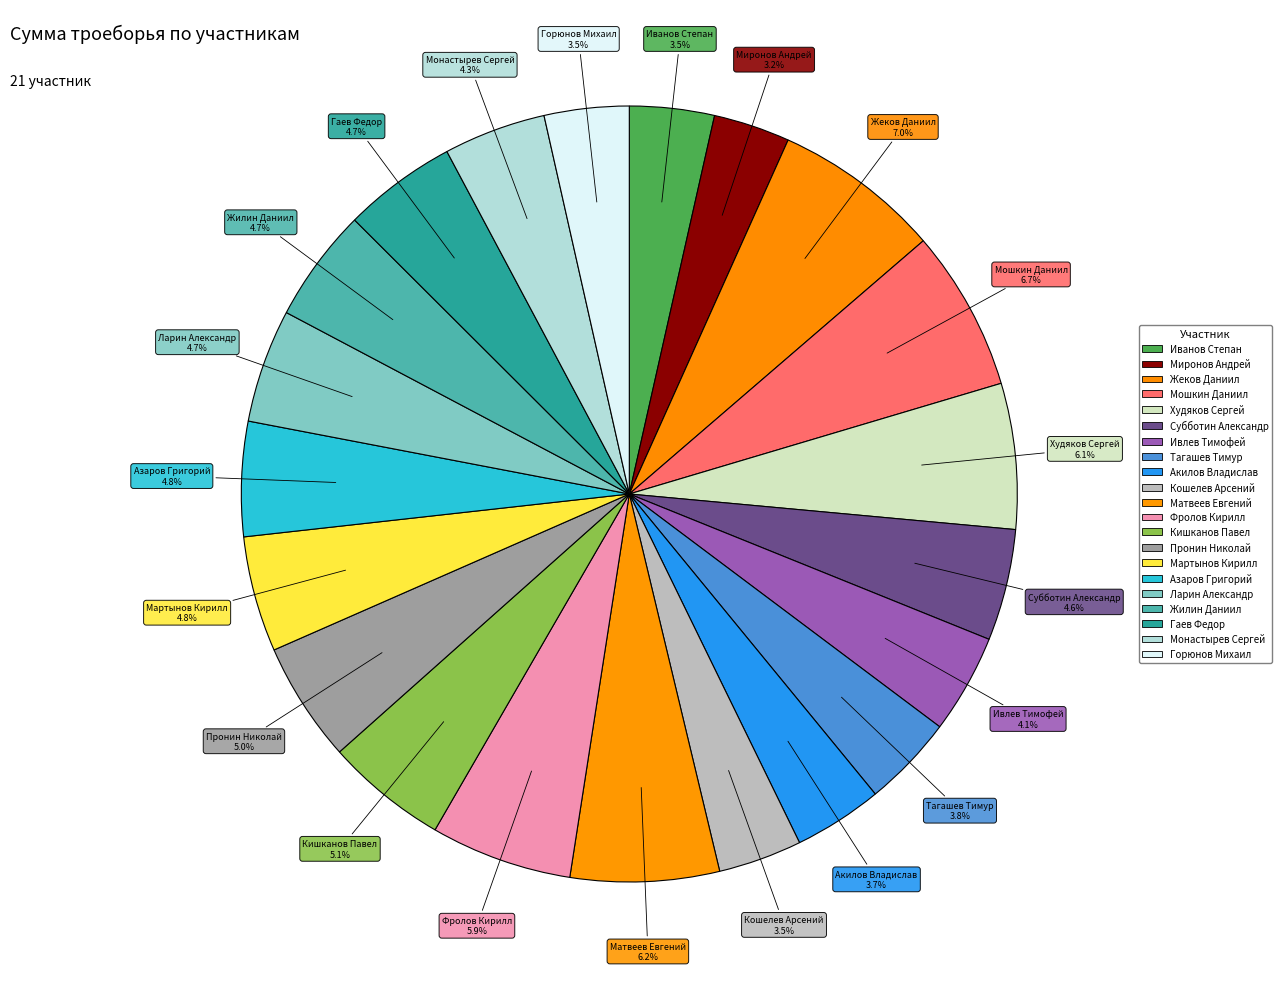

How many slices are in this pie chart?

21